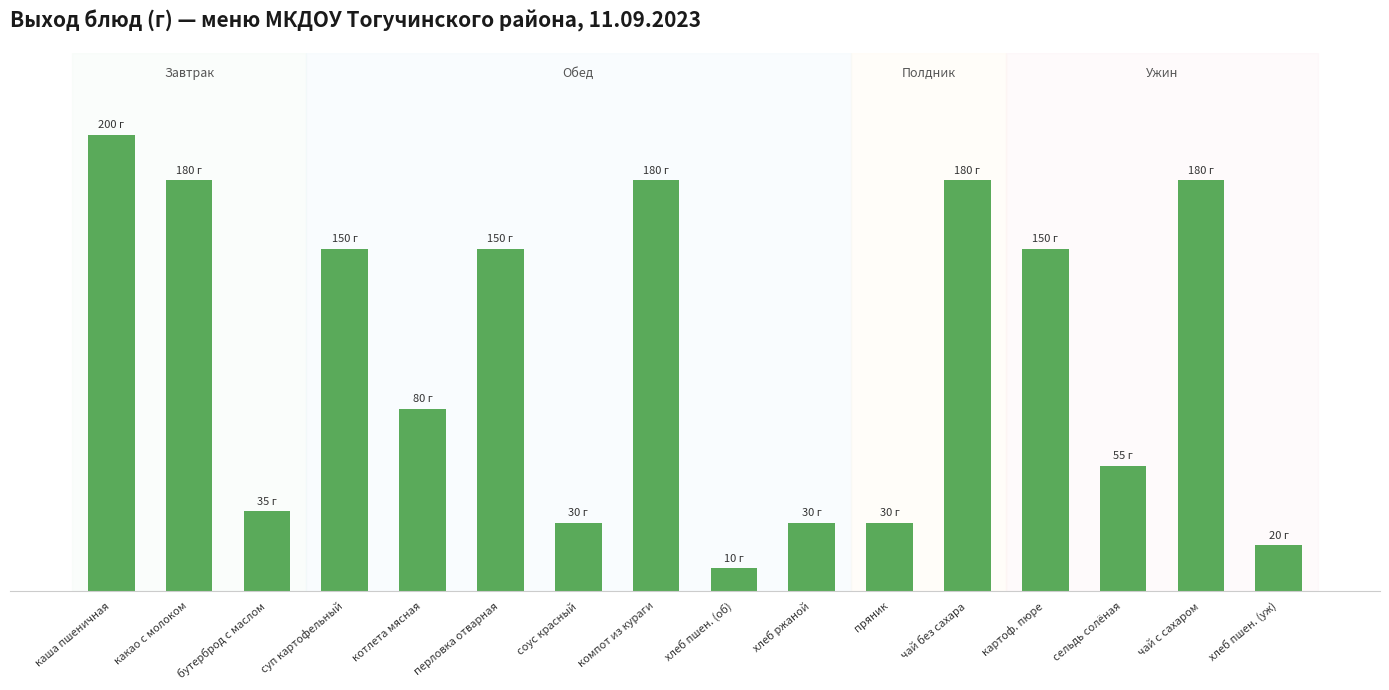

What position from the left is пряник?

11